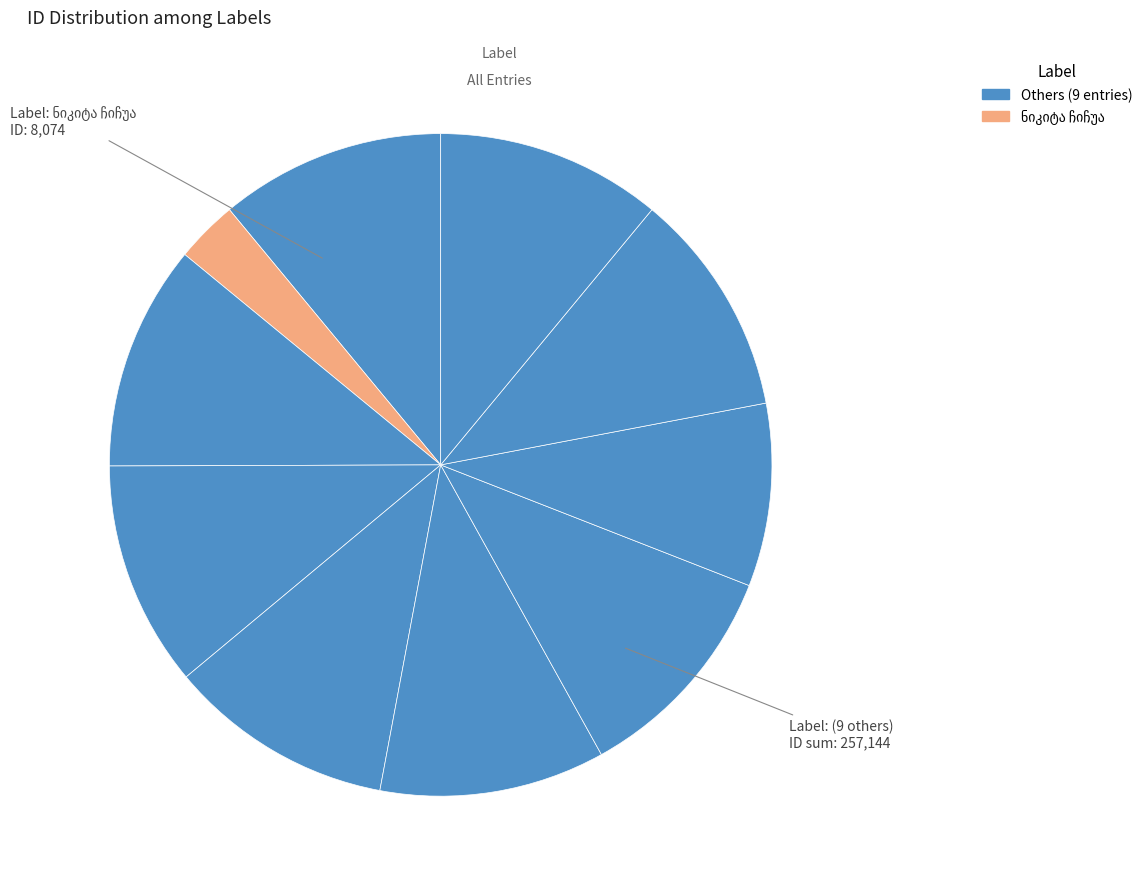

What is the smallest slice in the pie chart?

ნიკიტა ჩიჩუა